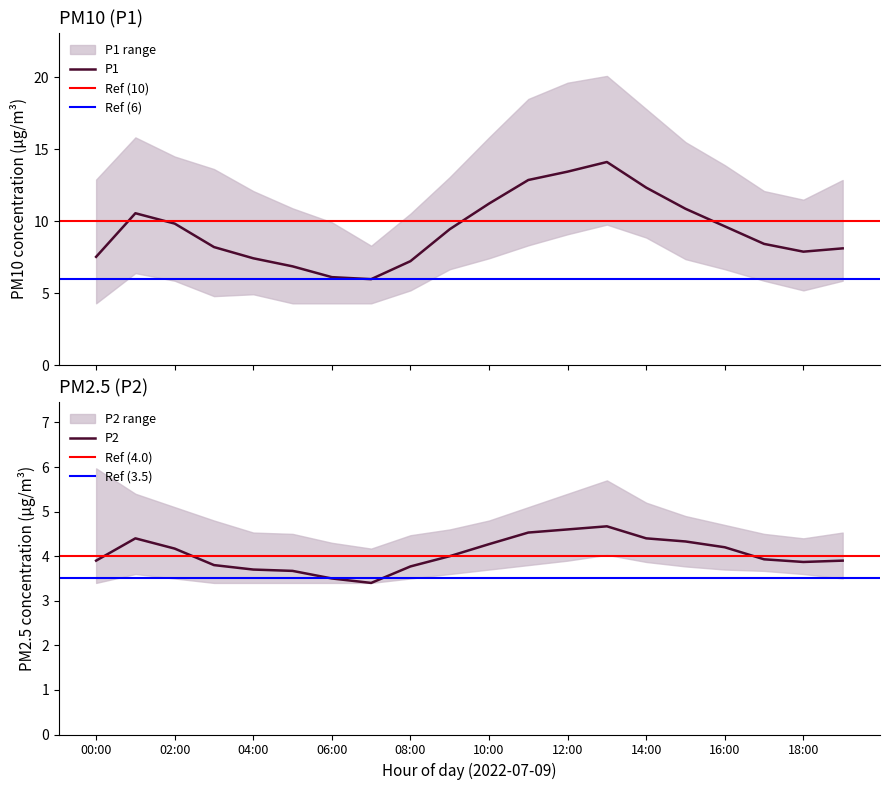

The P2 series shows 3.9 at 17:00. True or false?

True